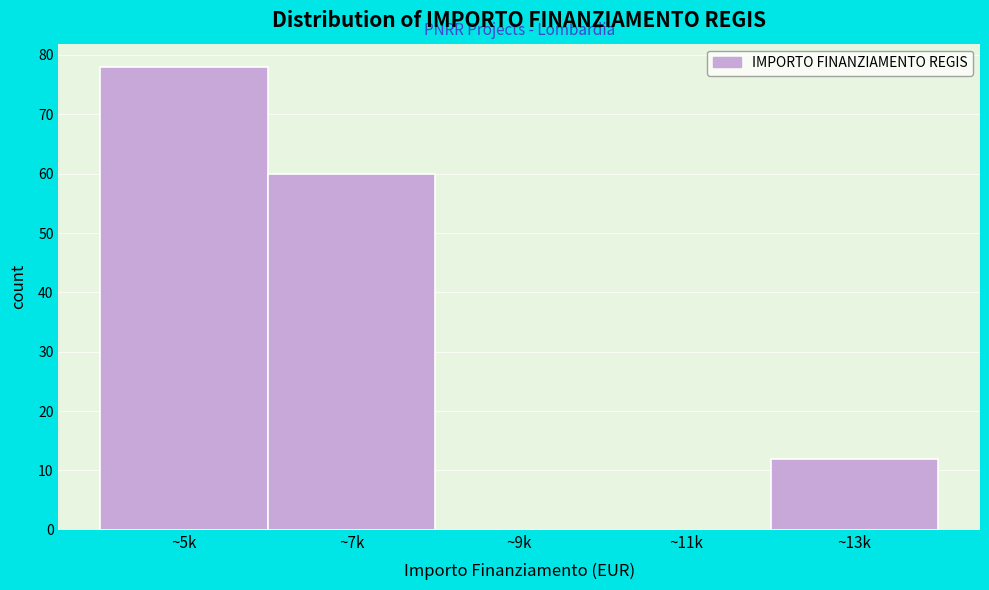

Reading right to left, what are all the values shown in this chart?

~13k=12	~11k=0	~9k=0	~7k=60	~5k=78